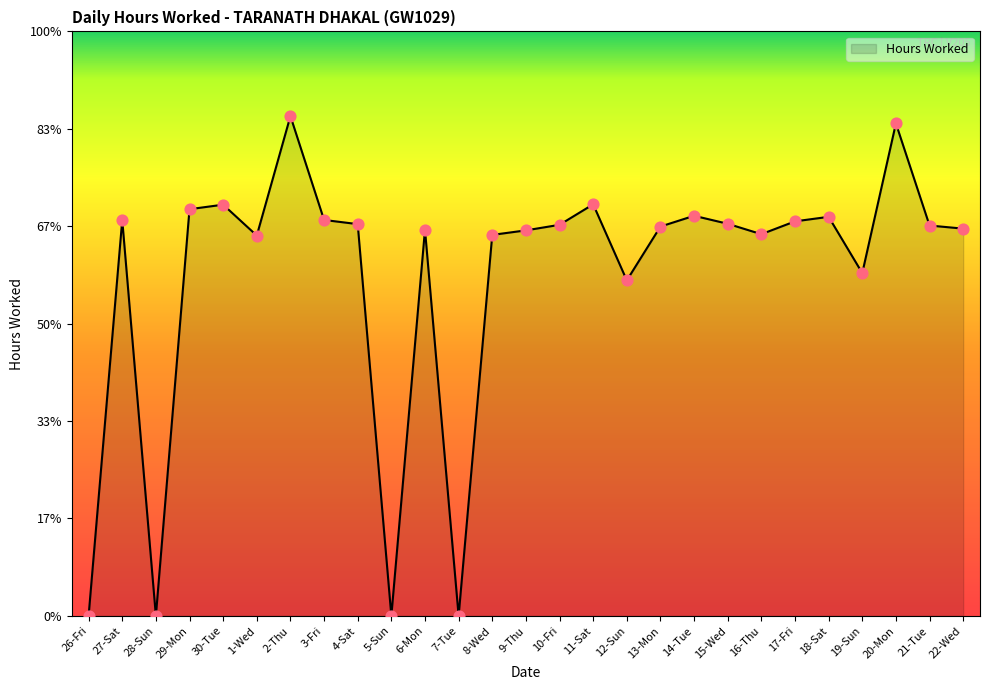

Between 12-Sun and 6-Mon, which is larger?

6-Mon